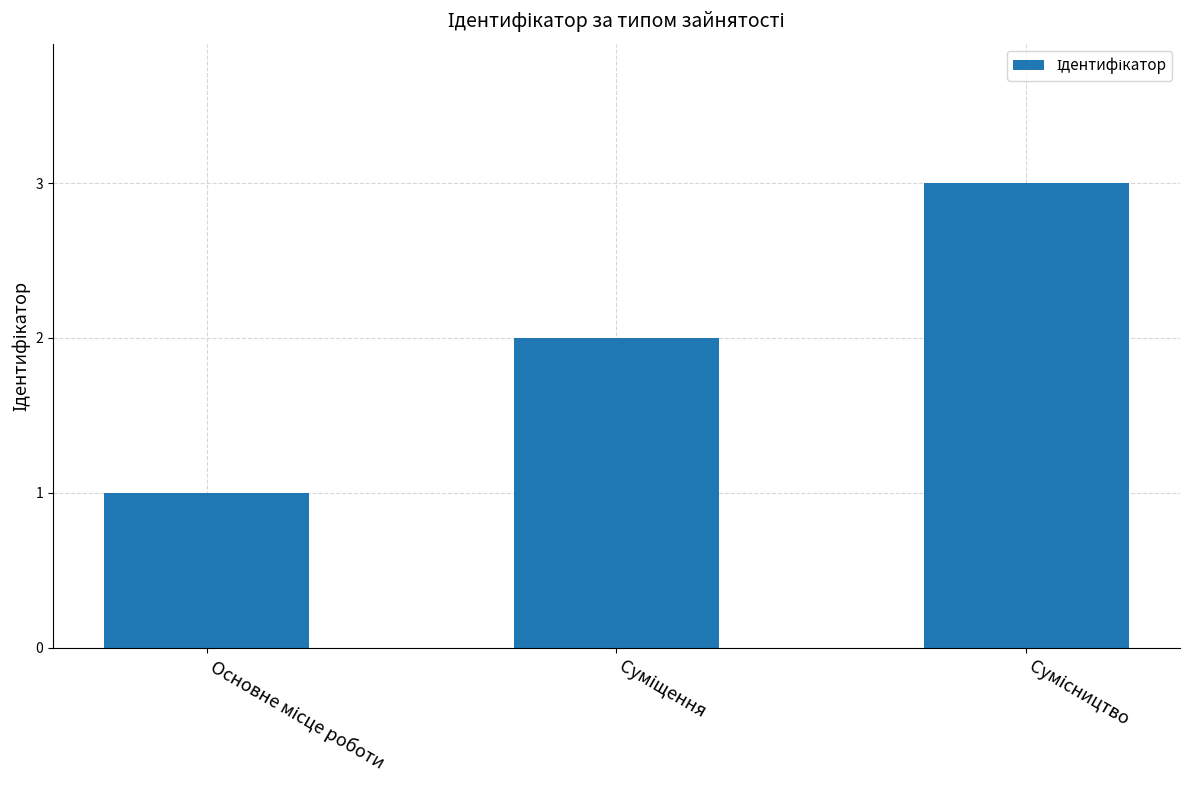

What is the greatest value displayed?

3